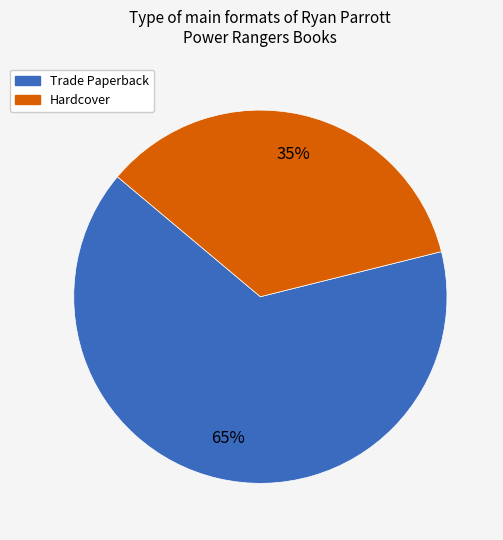

Which category accounts for the majority?

Trade Paperback